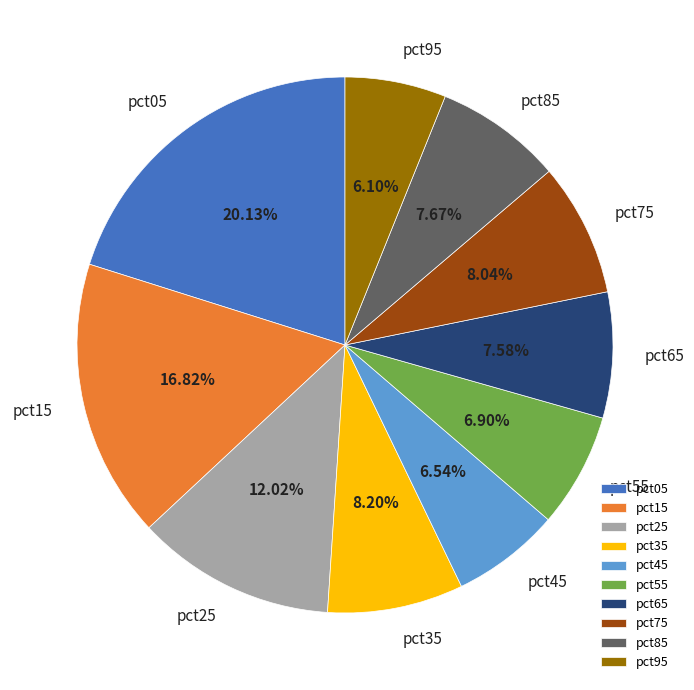

Combined, do pct85 and pct45 account for over 50%?

No